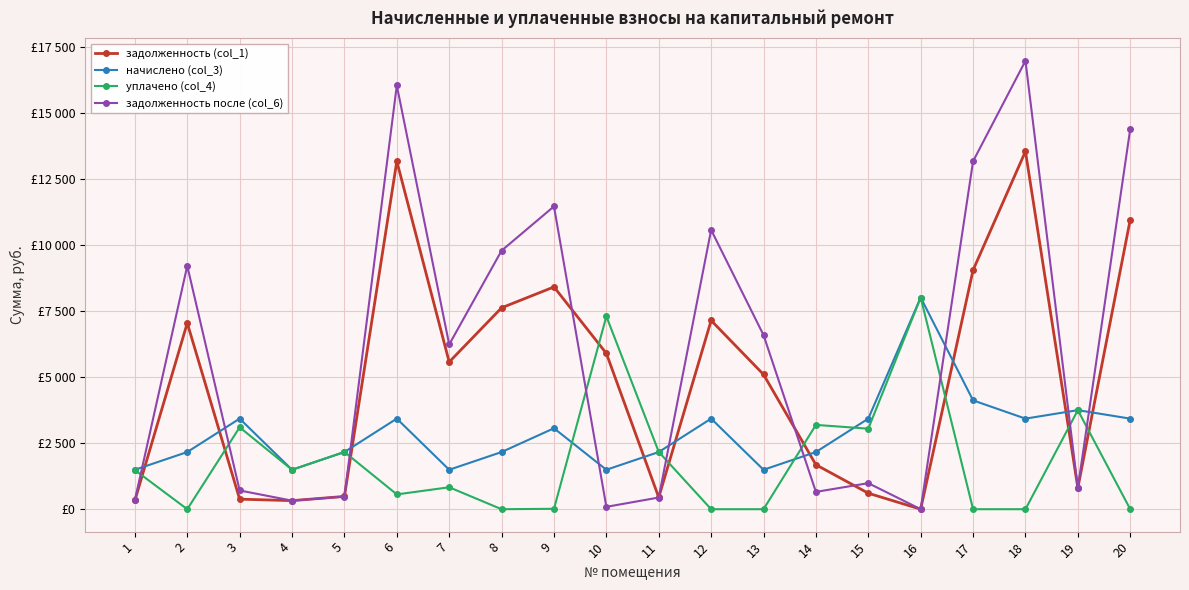

At which category is the sum across all series the highest?

18